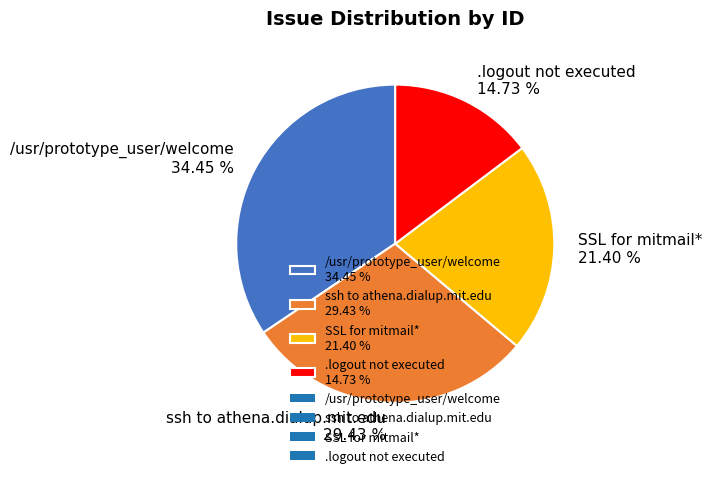

To the nearest percent, what is the difference between the .logout not executed and ssh to athena.dialup.mit.edu slice percentages?

15%